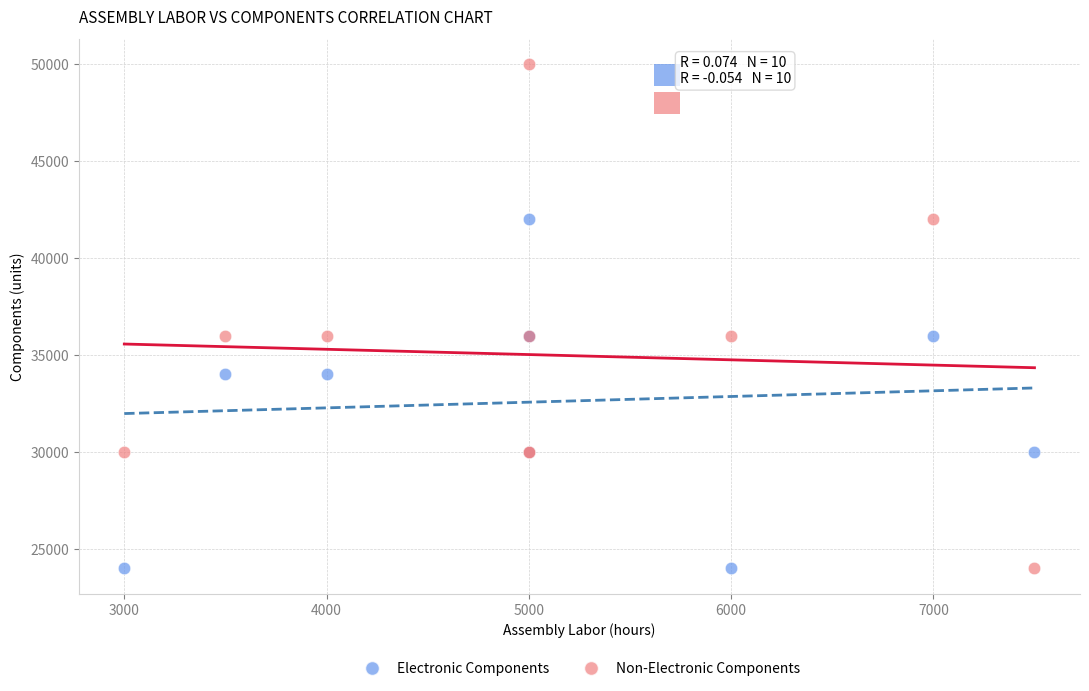

Which series has the widest spread of Y values?

Non-Electronic Components